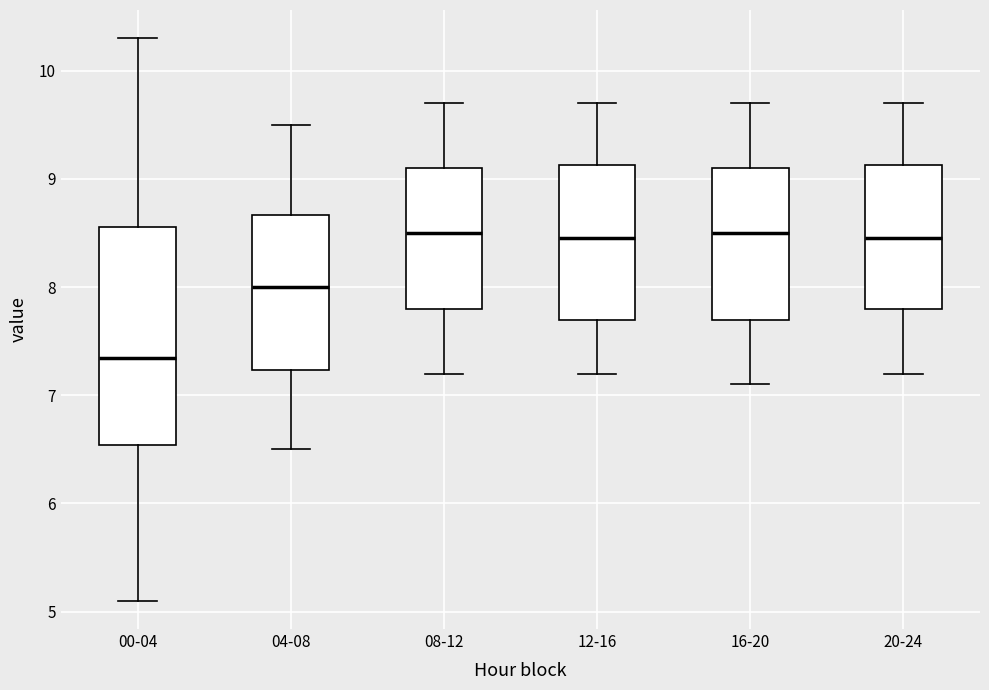

Reading left to right, transcribe this box plot: for each box, give where its median line is, the range the box spans, and where its two whiskers end, as read against the y-axis. The values are not printed on the chart, so give them approximately, as read against the axis.

00-04: median 7.3, box 6.5 to 8.6, whiskers 5.1 to 10.3
04-08: median 8.0, box 7.2 to 8.7, whiskers 6.5 to 9.5
08-12: median 8.5, box 7.8 to 9.1, whiskers 7.2 to 9.7
12-16: median 8.5, box 7.7 to 9.1, whiskers 7.2 to 9.7
16-20: median 8.5, box 7.7 to 9.1, whiskers 7.1 to 9.7
20-24: median 8.5, box 7.8 to 9.1, whiskers 7.2 to 9.7